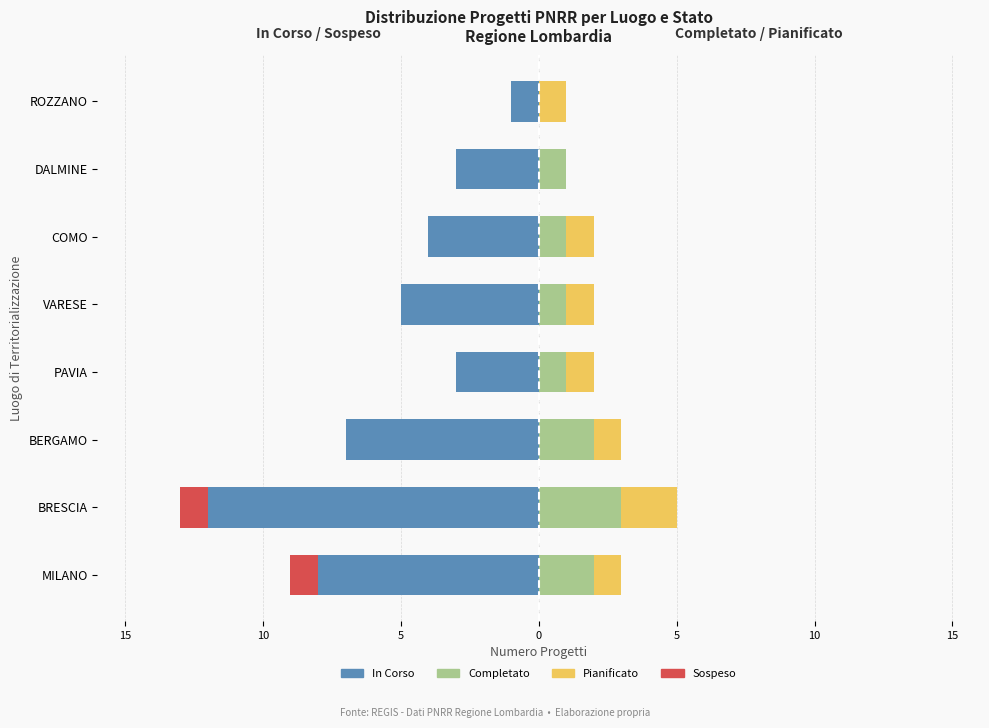

Reading left to right, transcribe all the data shown in this chart.

In Corso: -8	-12	-7	-3	-5	-4	-3	-1
Sospeso: -1	-1	0	0	0	0	0	0
Completato: 2	3	2	1	1	1	1	0
Pianificato: 1	2	1	1	1	1	0	1